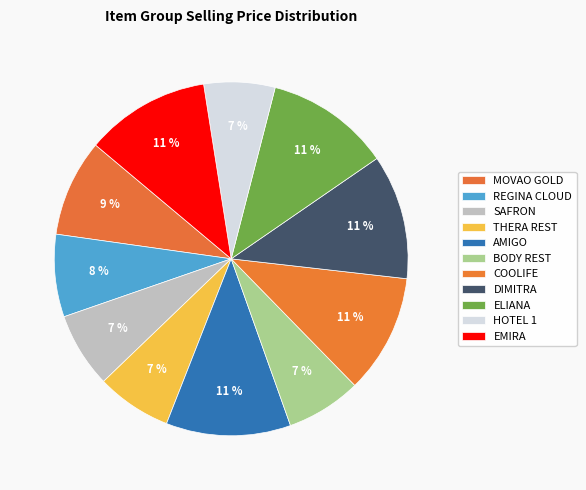

Is there any slice that represents more than half of the pie?

No